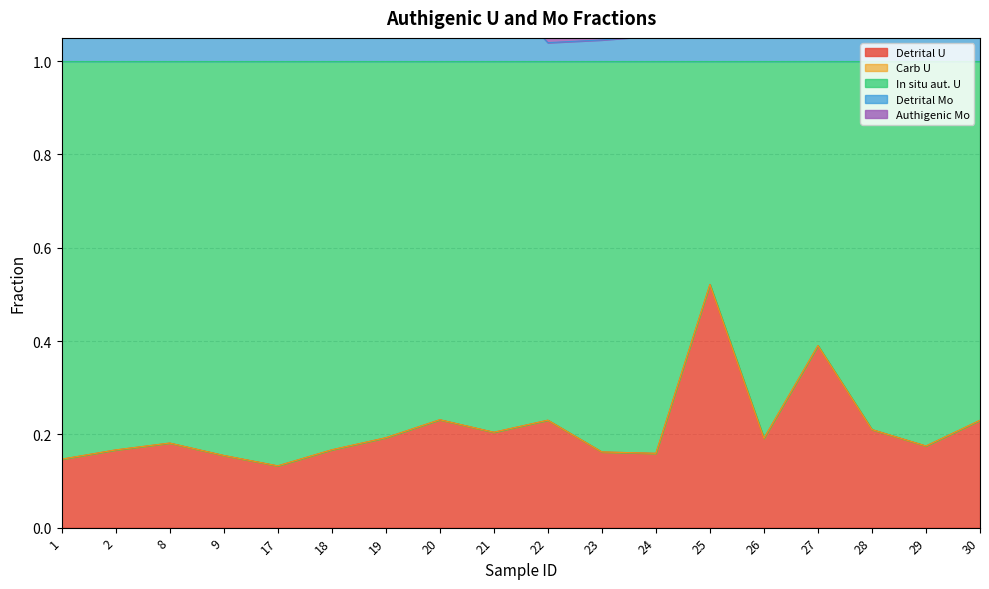

What is the value of the Detrital Mo point at the 16th from the left?

1.1